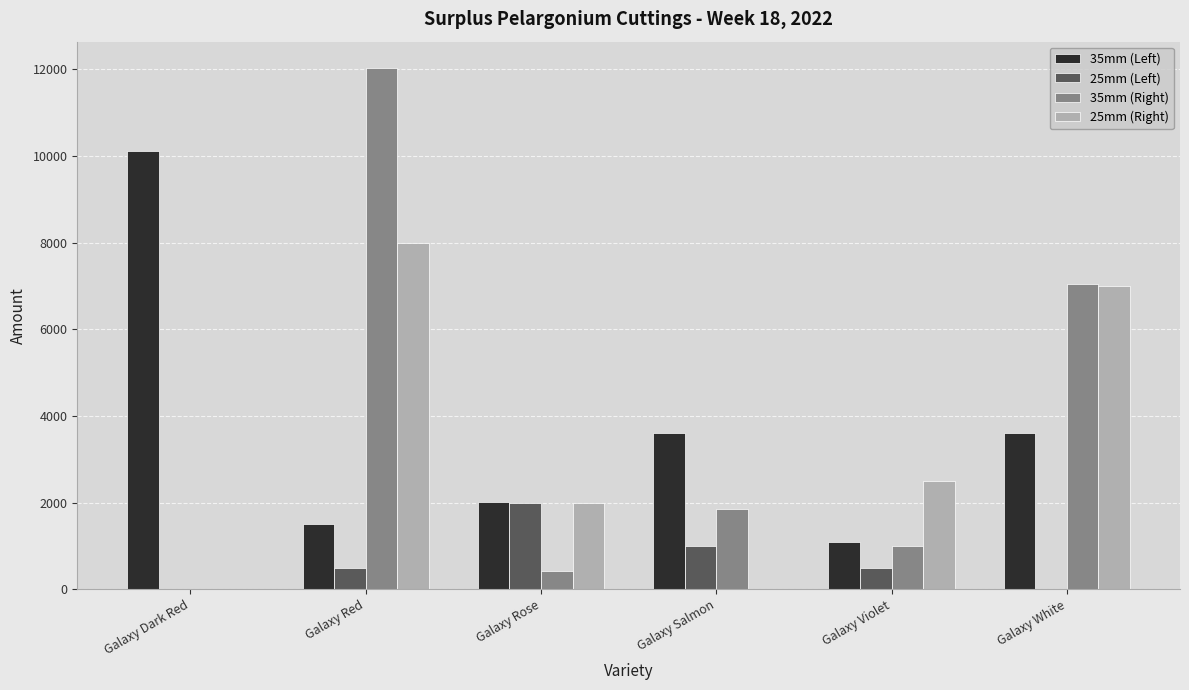

Between Galaxy Rose and Galaxy White, which series saw the biggest shift?

35mm (Right)